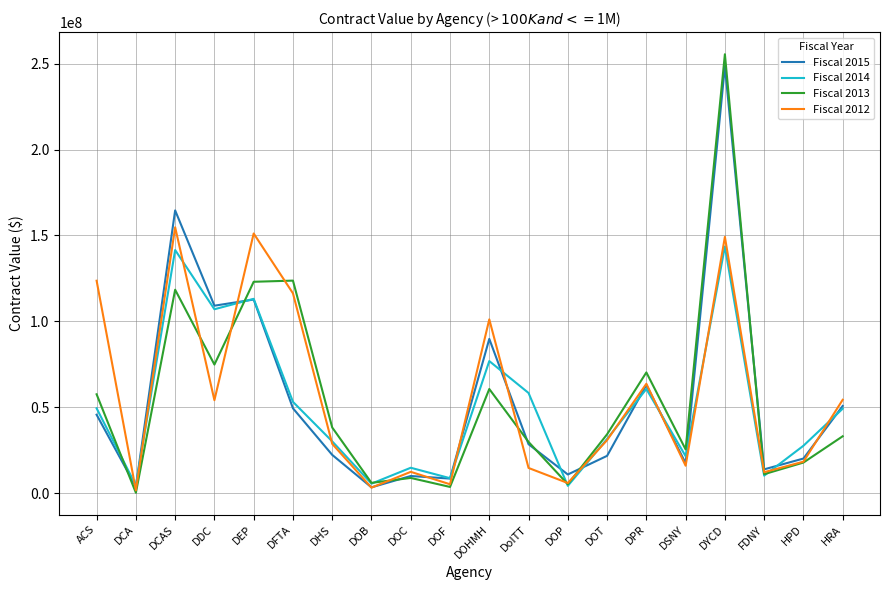

Between DEP and DPR, which series saw the biggest shift?

Fiscal 2012